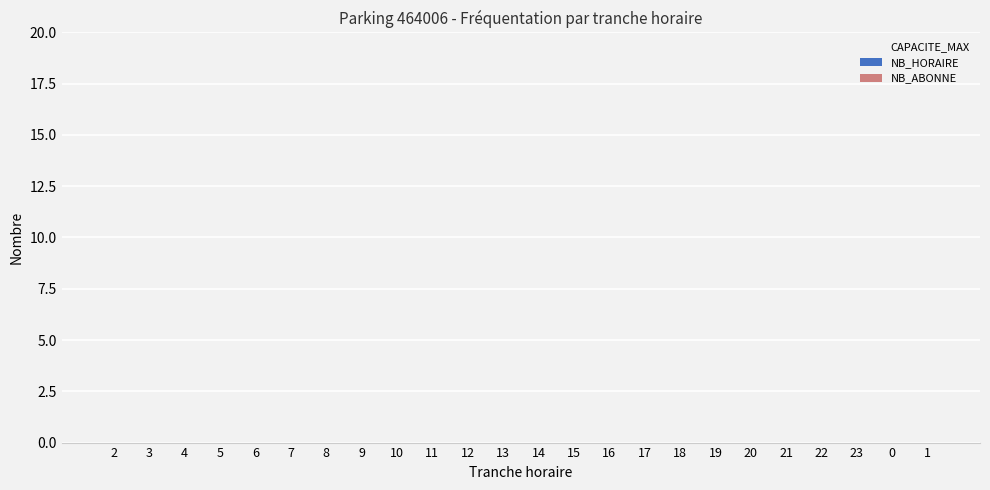

What is the approximate value of CAPACITE_MAX at 15?

17